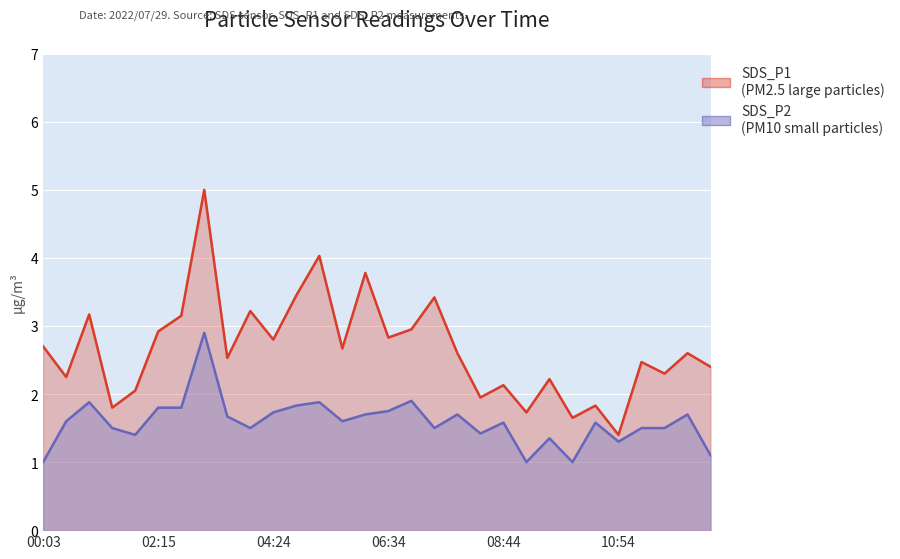

At which category does SDS_P1 reach its first local peak?

00:55